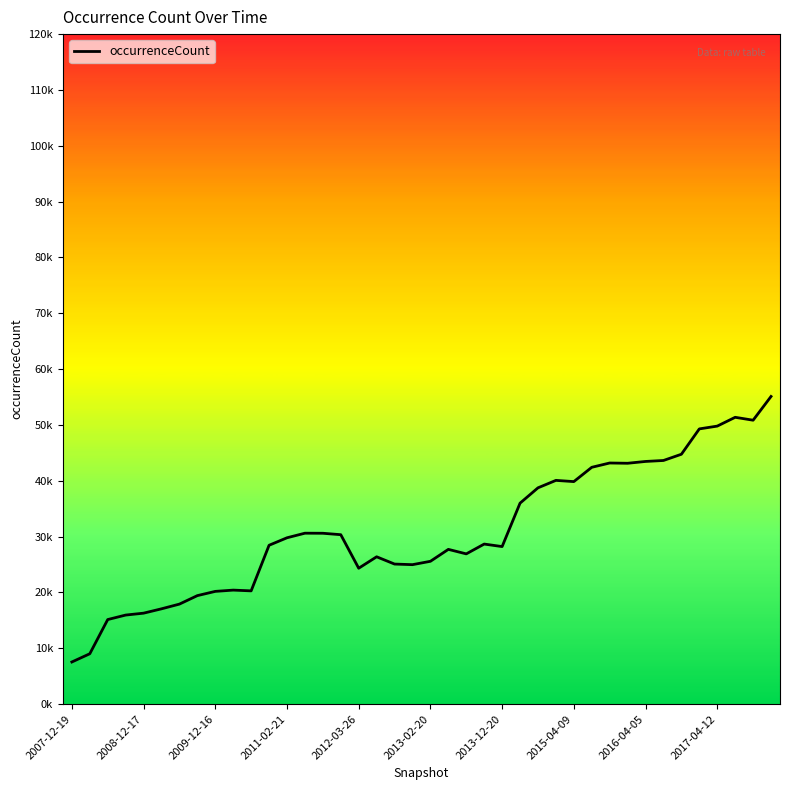

Reading left to right, list all the values displayed in this chart.

7554	9029	15153	15957	16298	17076	17921	19440	20199	20426	20292	28457	29798	30620	30608	30351	24345	26394	25091	24985	25587	27723	26916	28673	28223	36000	38745	40078	39859	42420	43190	43143	43468	43642	44759	49298	49799	51375	50855	55108